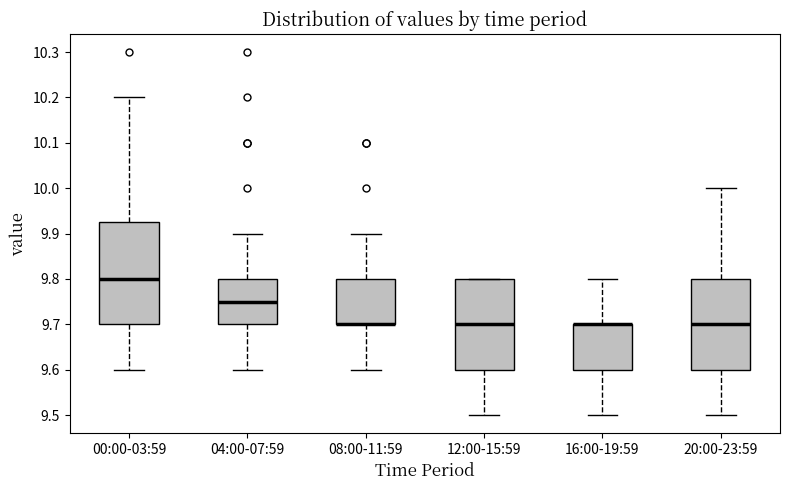

Reading left to right, read every box against the y-axis: the position of its median line, the range the box covers, and the ends of its whiskers. The values are not printed on the chart, so give them approximately, as read against the axis.

00:00-03:59: median 9.80, box 9.70 to 9.93, whiskers 9.60 to 10.20
04:00-07:59: median 9.75, box 9.70 to 9.80, whiskers 9.60 to 9.90
08:00-11:59: median 9.70 (drawn on the box's lower edge), box 9.70 to 9.80, whiskers 9.60 to 9.90
12:00-15:59: median 9.70, box 9.60 to 9.80, whiskers 9.50 to 9.80
16:00-19:59: median 9.70 (drawn on the box's upper edge), box 9.60 to 9.70, whiskers 9.50 to 9.80
20:00-23:59: median 9.70, box 9.60 to 9.80, whiskers 9.50 to 10.00